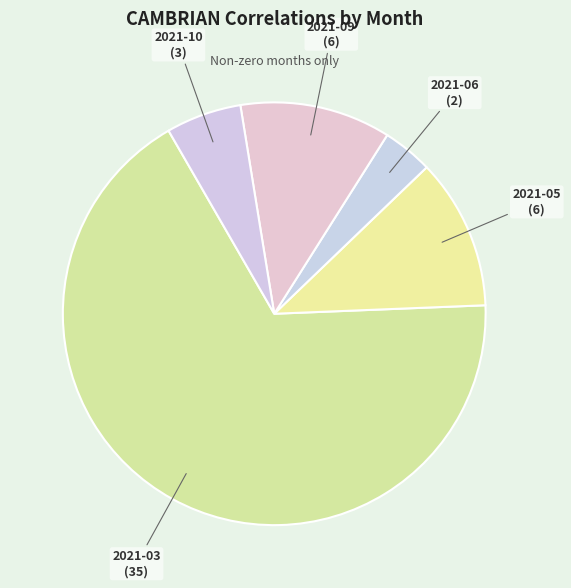

Is the sum of 2021-06 and 2021-09 greater than half?

No